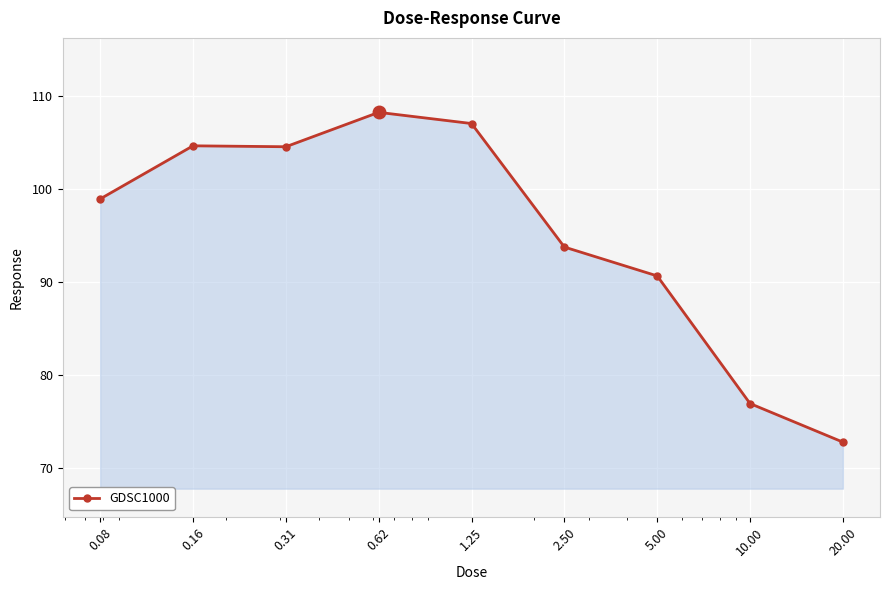

What is the average value?

95.3